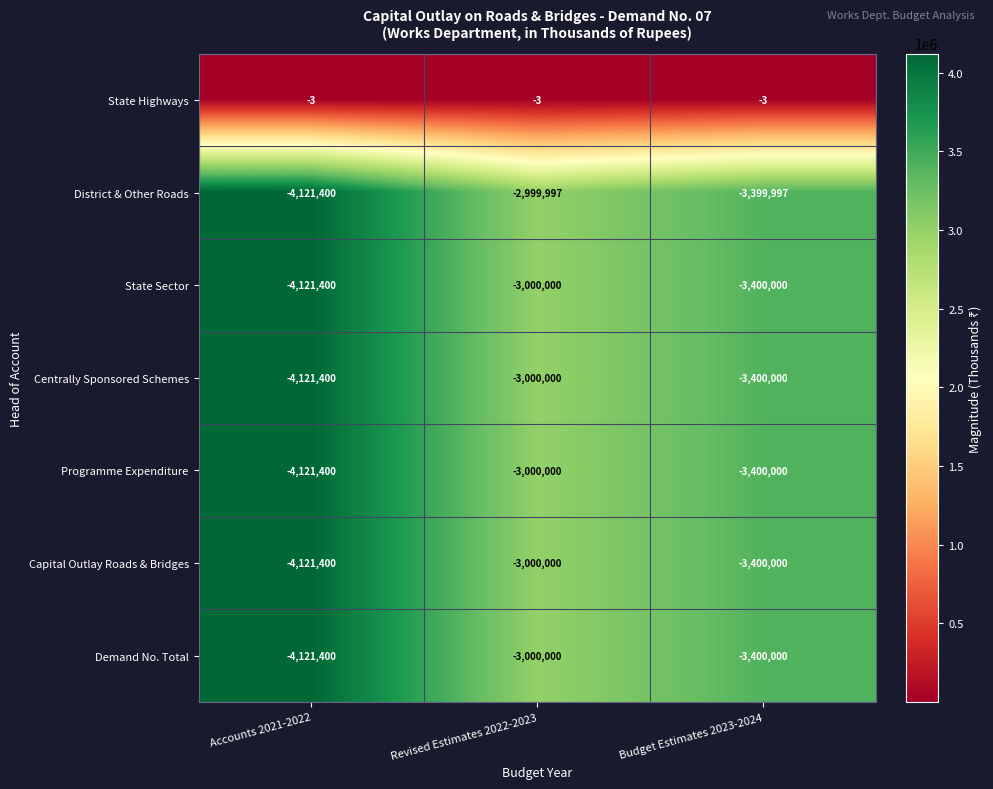

What is the smallest value displayed?

-4121400